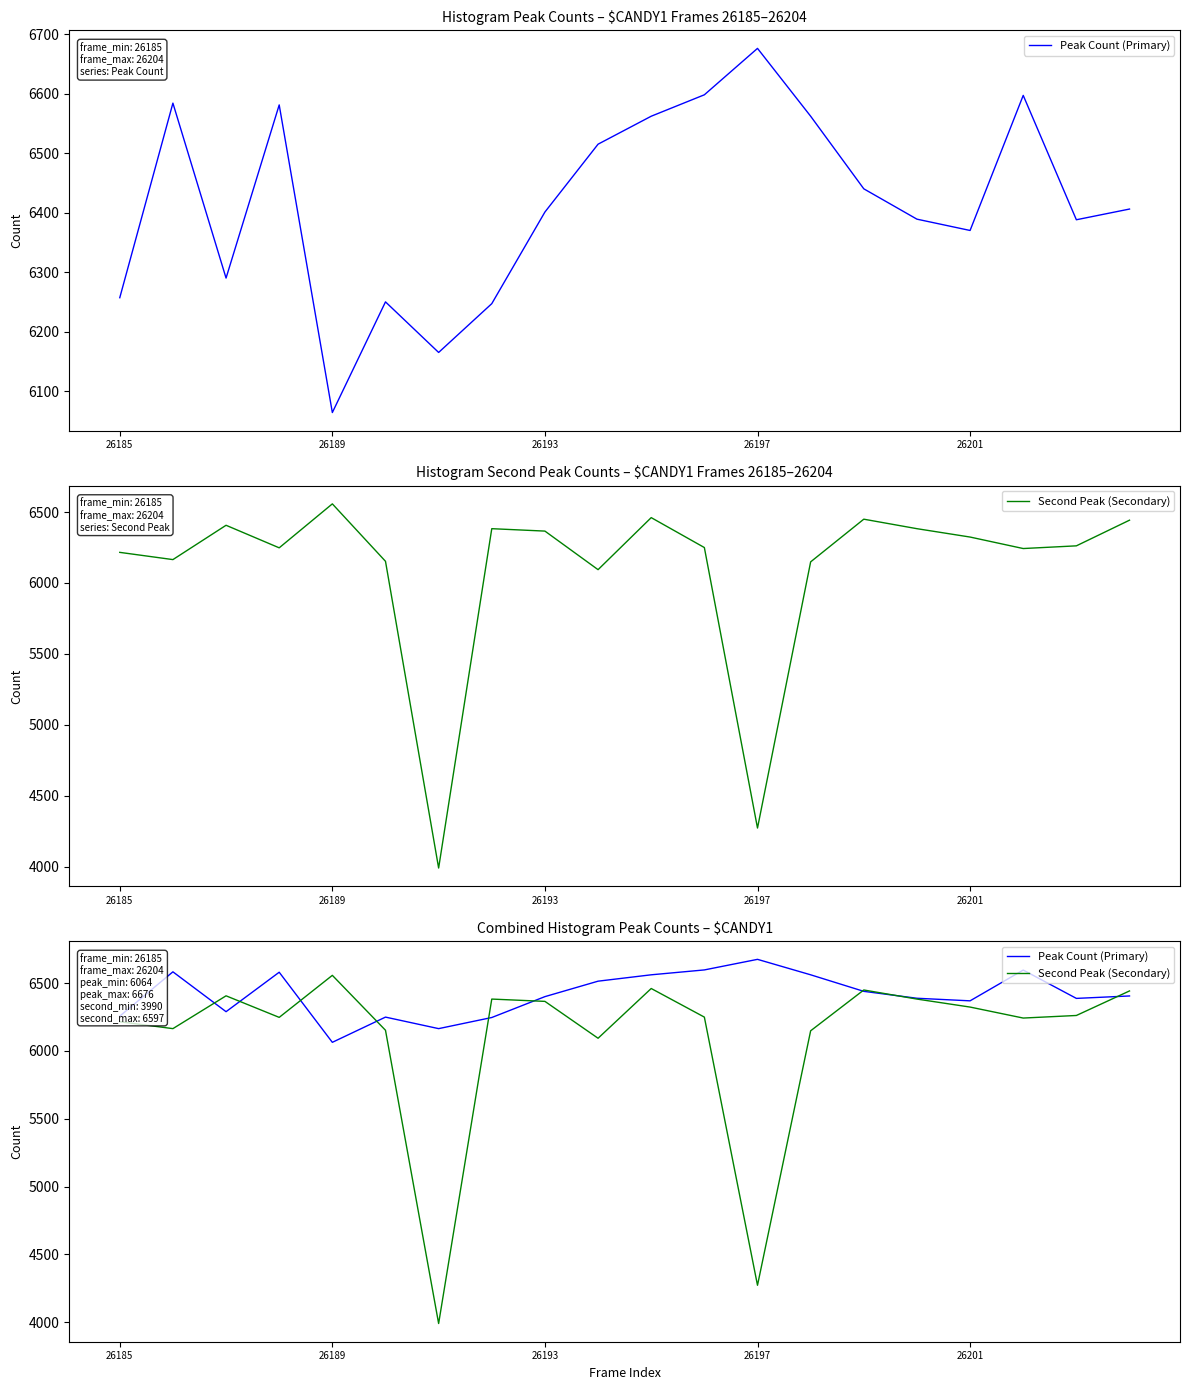

What is the sum of the Second Peak (Secondary) values at 17 and 9?

12337